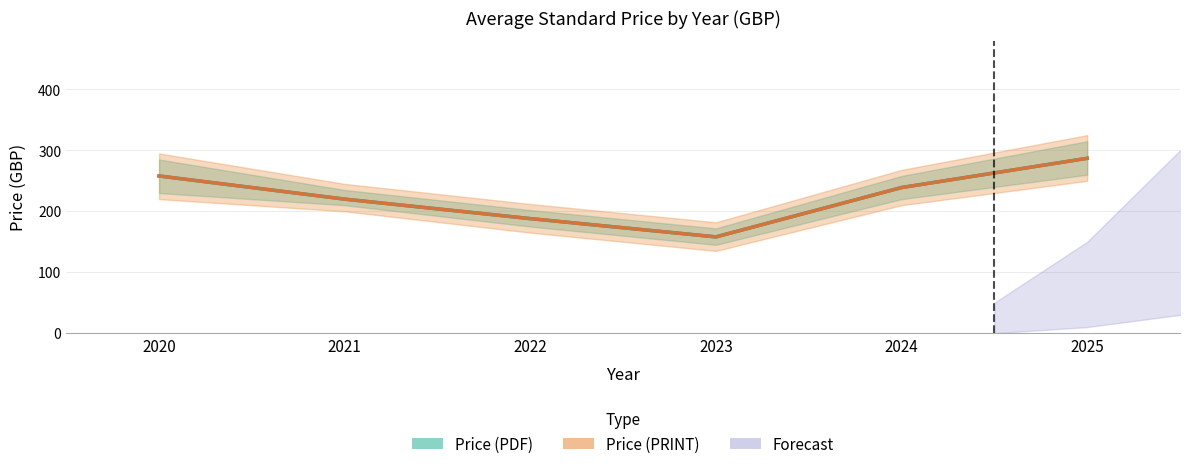

True or false: Avg Price (PDF) and Avg Price (PRINT) intersect in this chart.

False